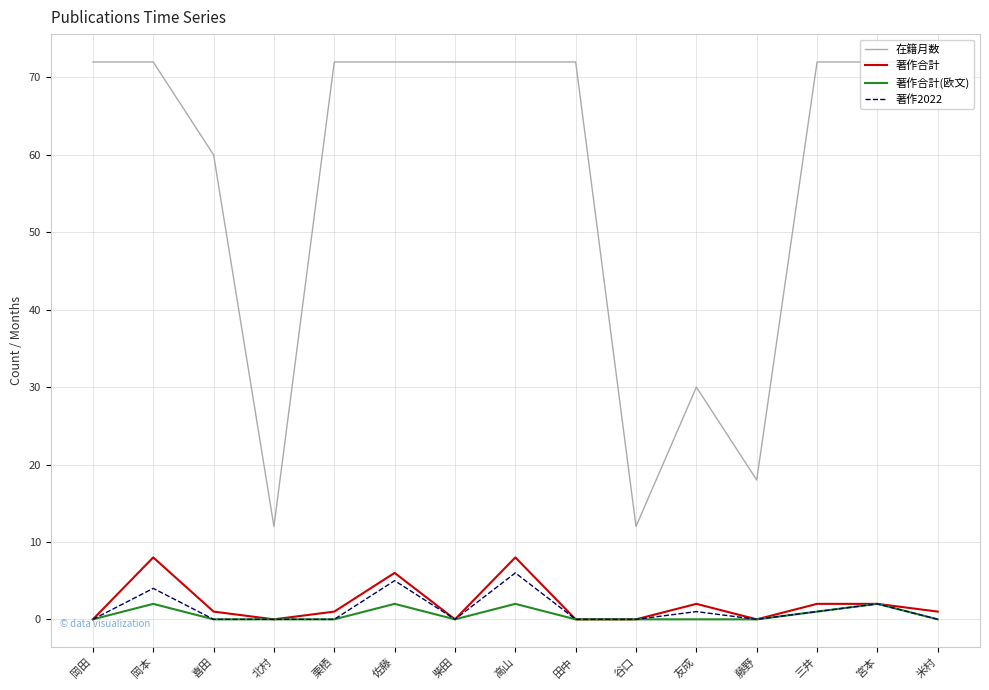

Count the number of data series in this chart.

4